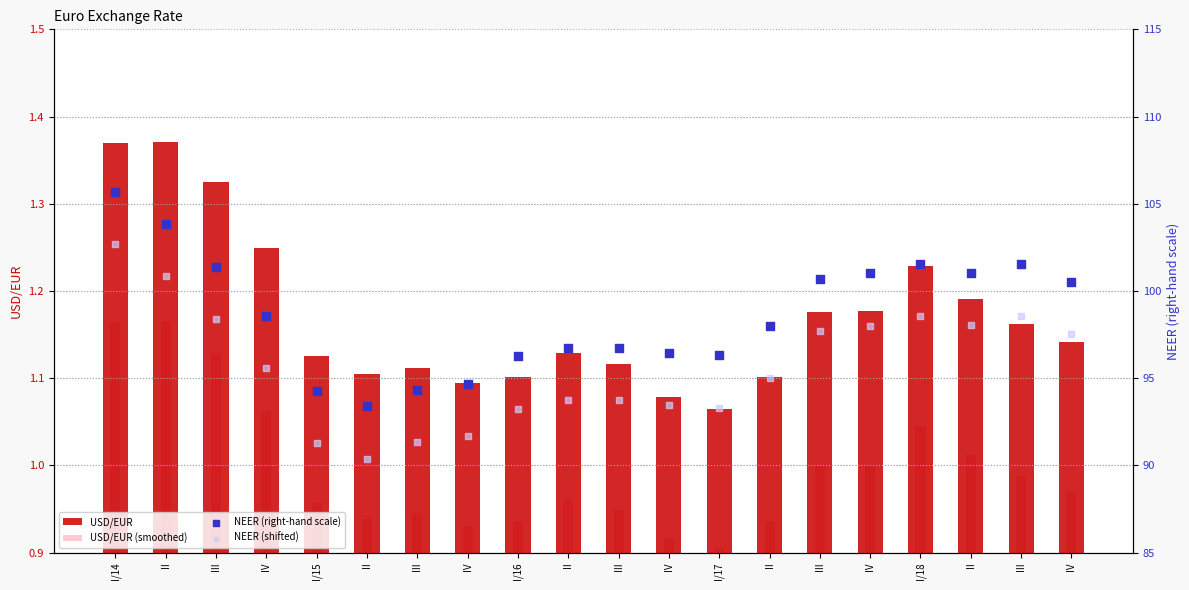

Which series contains the lowest Y value?

USD/EUR (smoothed)